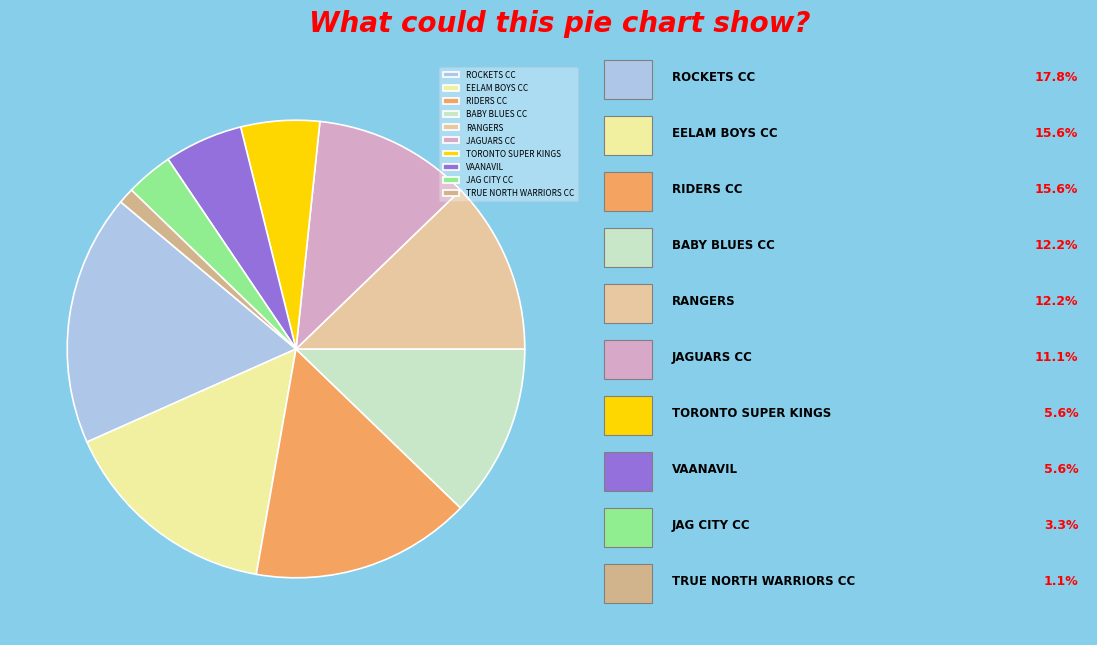

What is the largest slice in the pie chart?

ROCKETS CC